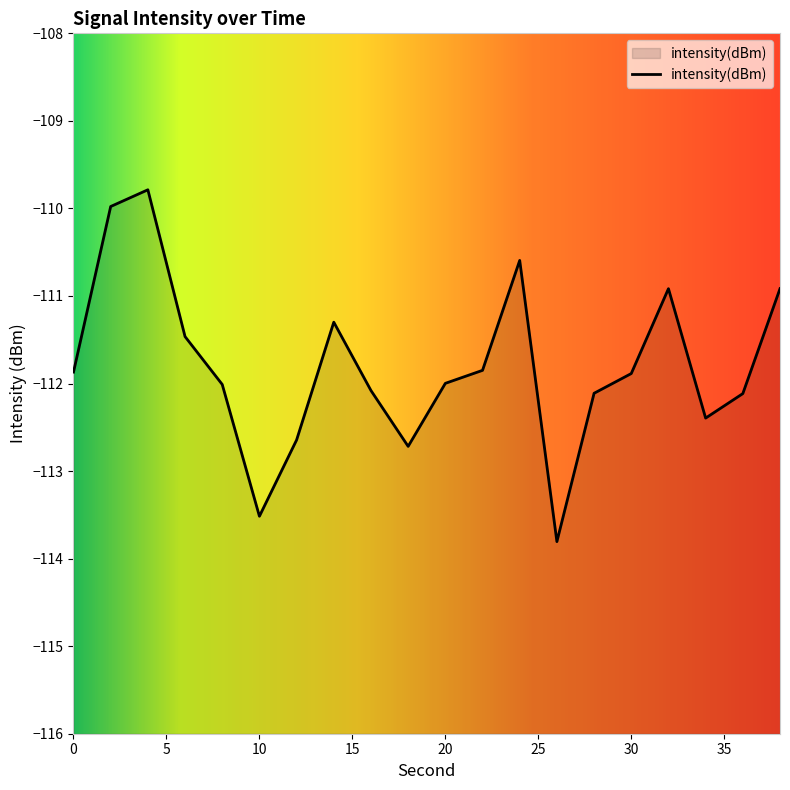

What is the difference between the maximum and minimum values?

4.0